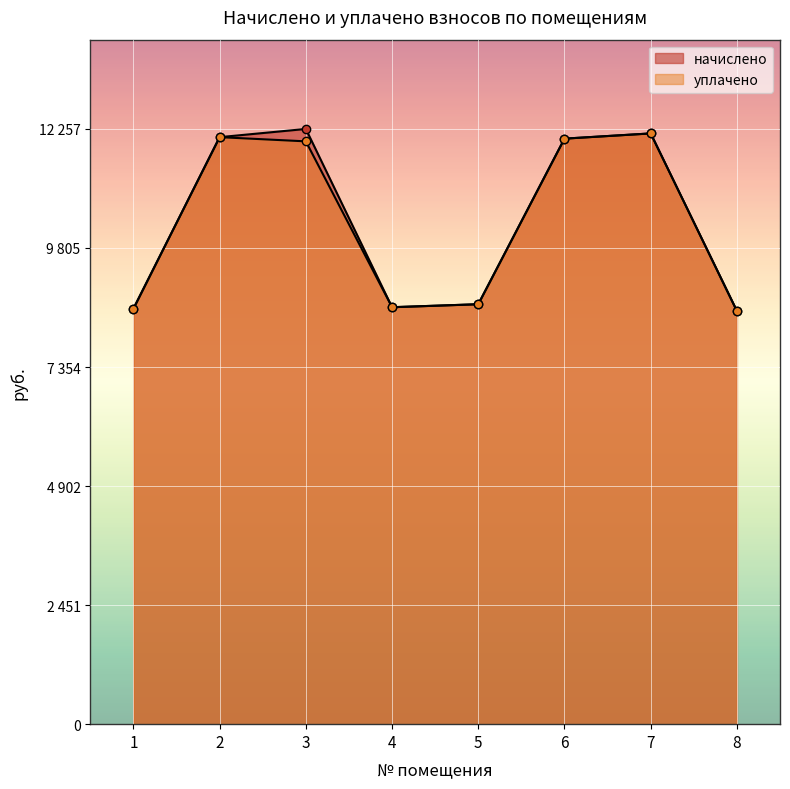

What is the sum of the начислено values at 5 and 8?

17157.1